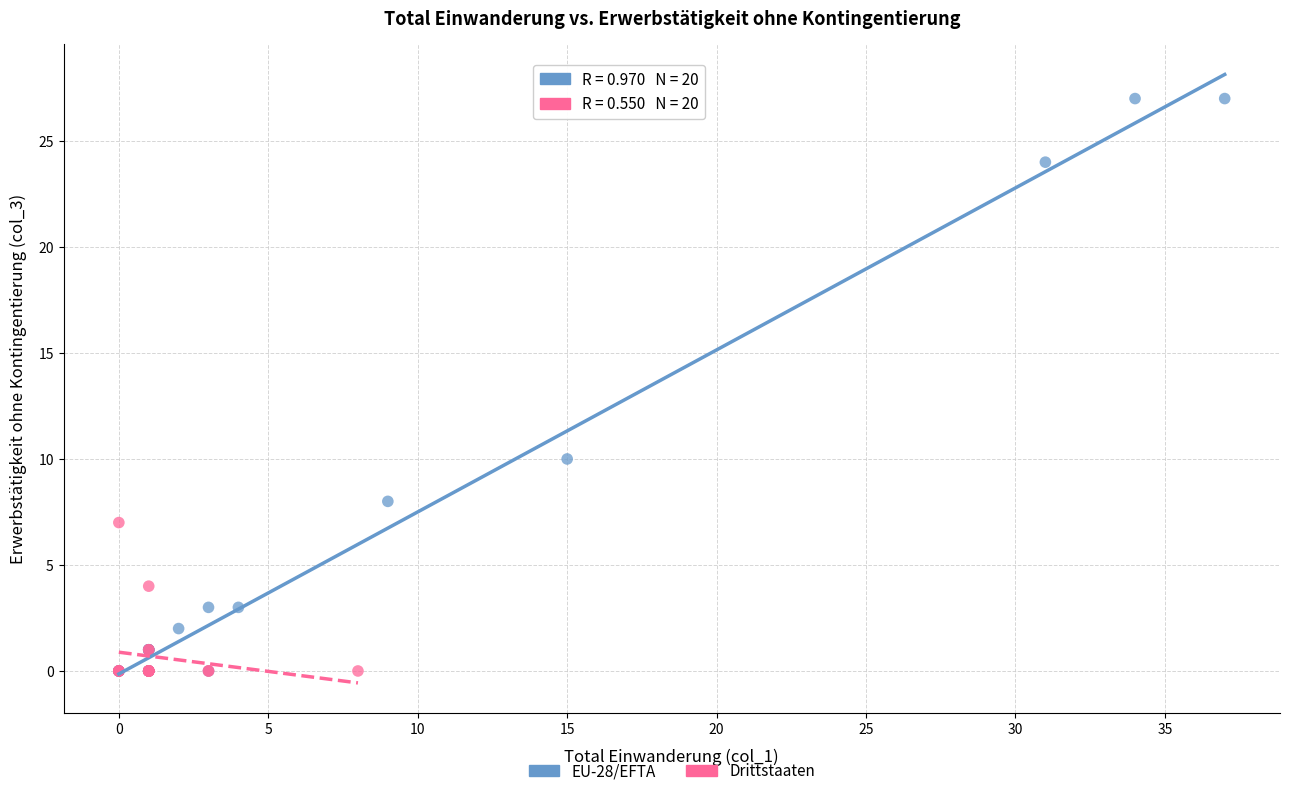

Which series has the widest spread of Y values?

EU-28/EFTA